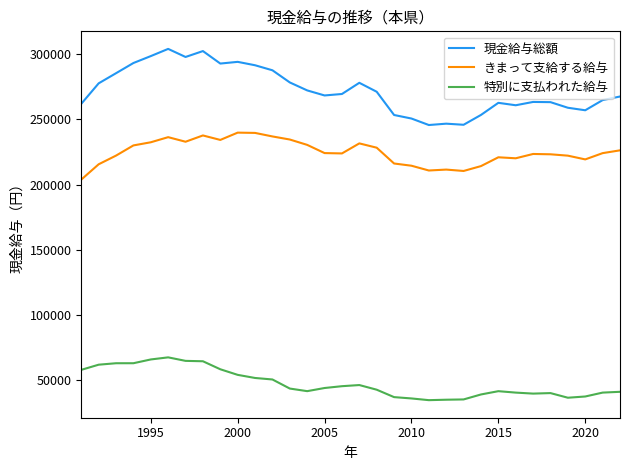

List the series in order of their peak value, highest first.

現金給与総額, きまって支給する給与, 特別に支払われた給与